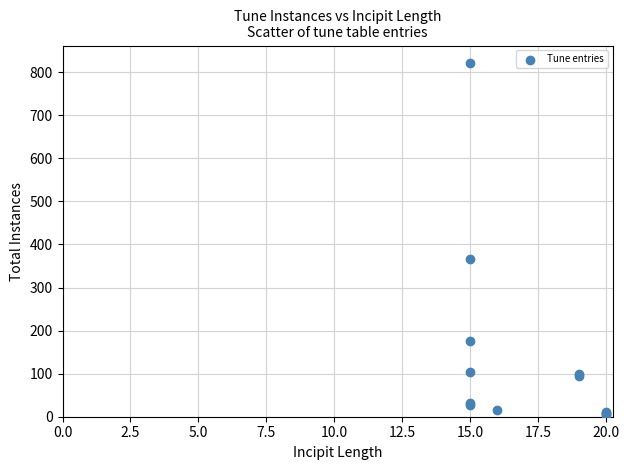

What Y value in the scatter plot is closest to 412?

366